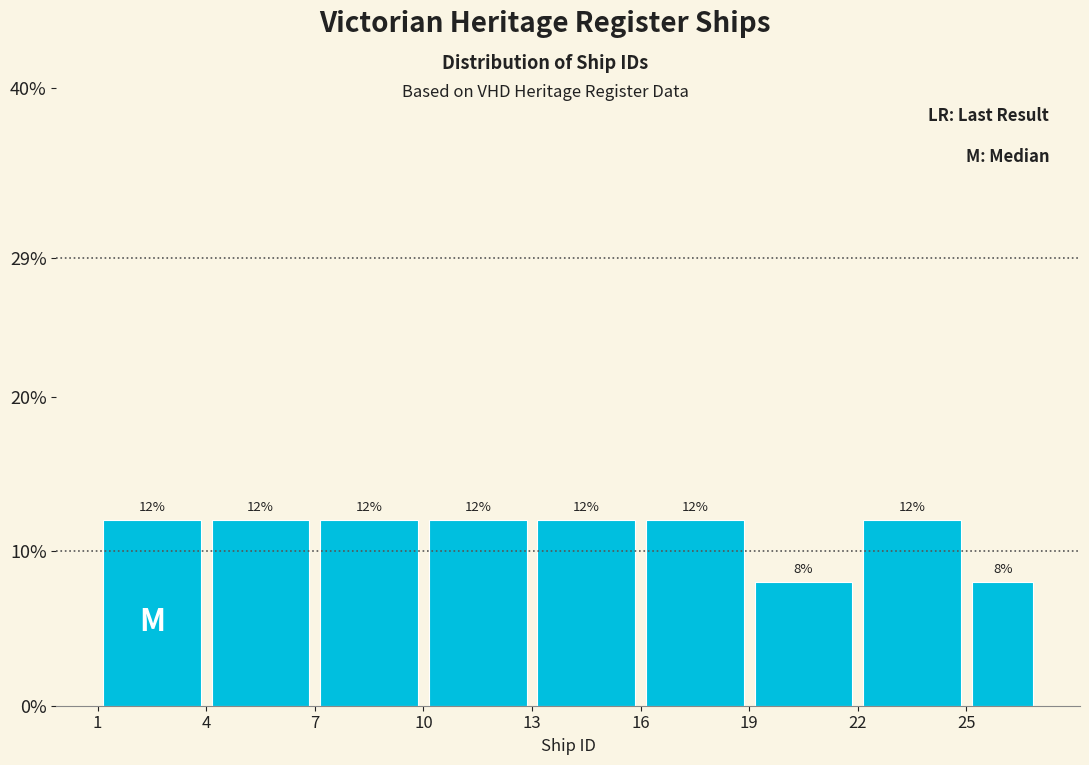

Reading left to right, transcribe this chart: for each bar, give the range it covers on the x-axis and its height.

1 to 4: 12
4 to 7: 12
7 to 10: 12
10 to 13: 12
13 to 16: 12
16 to 19: 12
19 to 22: 8
22 to 25: 12
25 to 27: 8